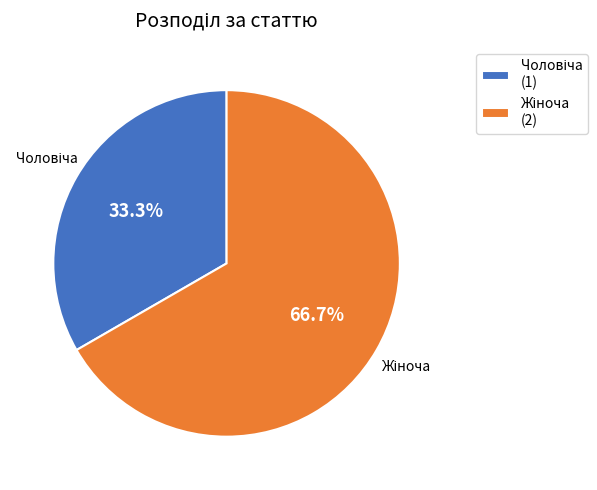

Is there a majority slice in this chart?

Yes